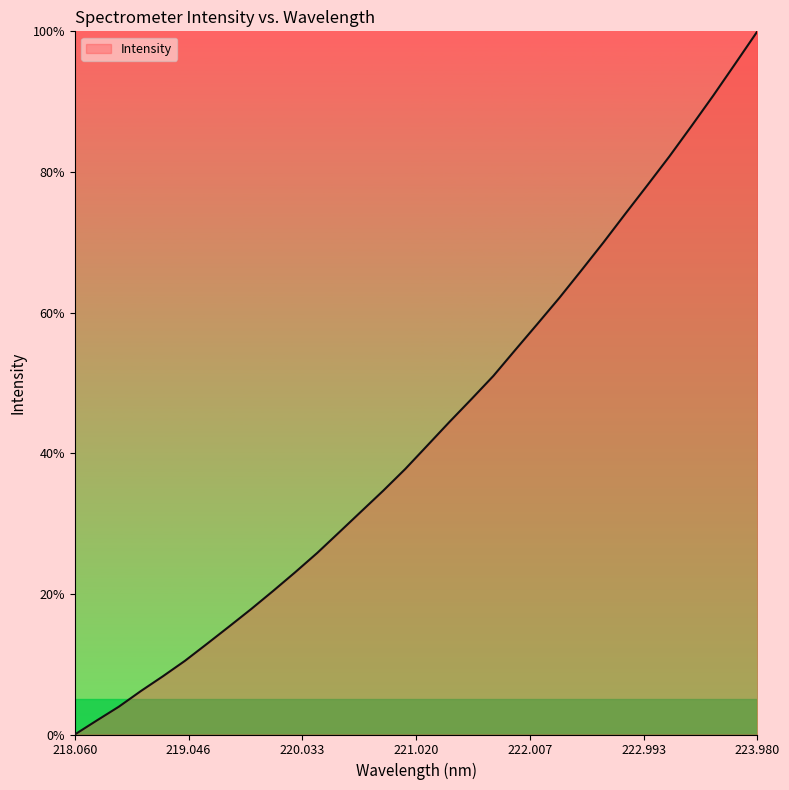

What is the difference between the maximum and minimum values?

100.0